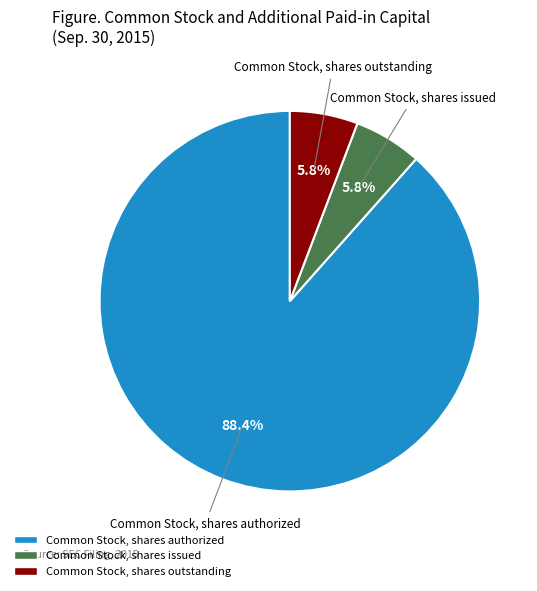

Is there a majority slice in this chart?

Yes